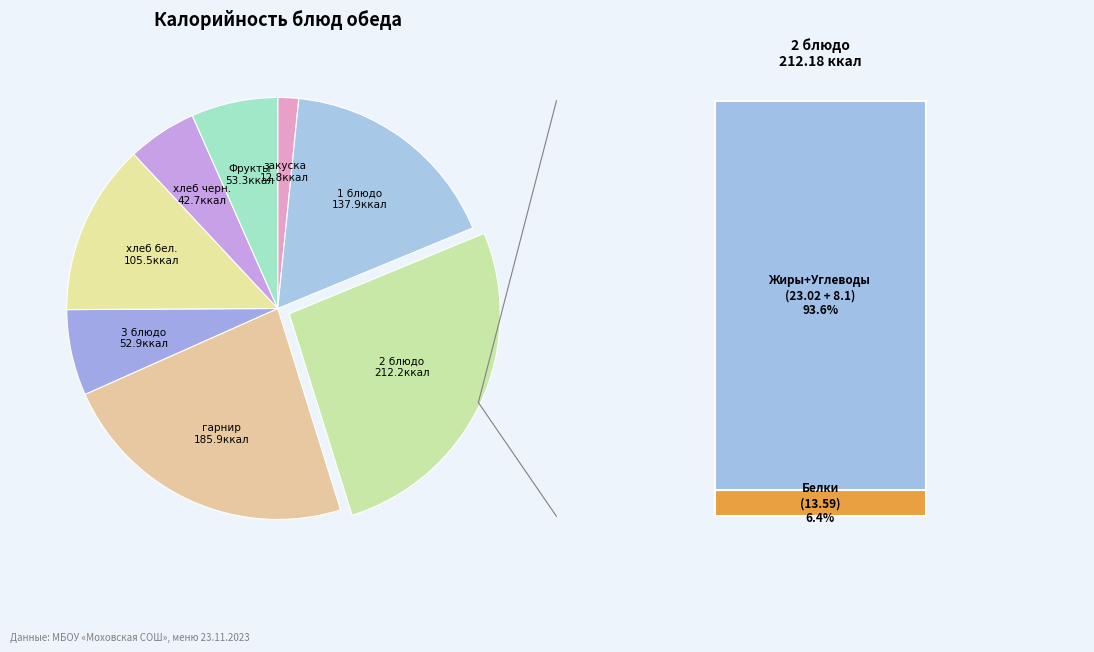

Is there a majority slice in this chart?

No